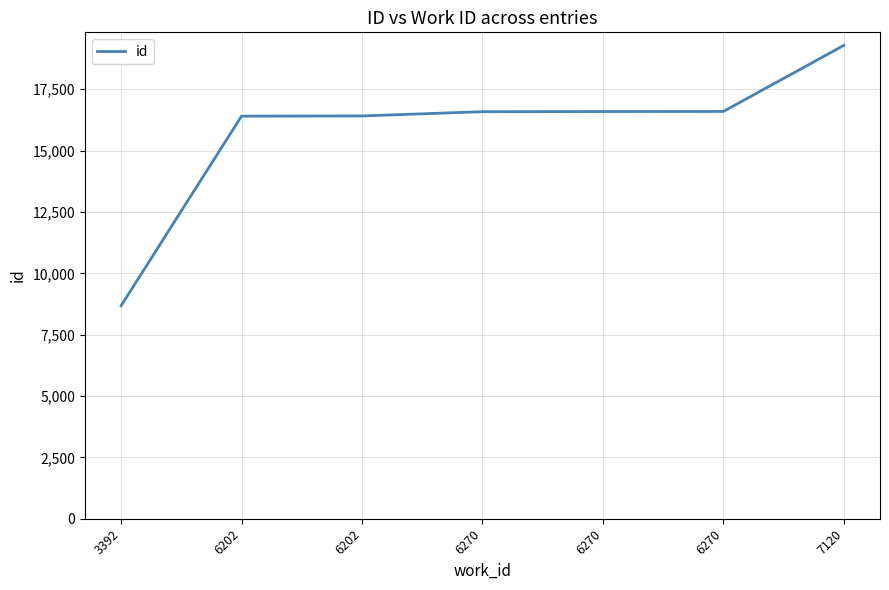

Count the number of categories in the chart.

7